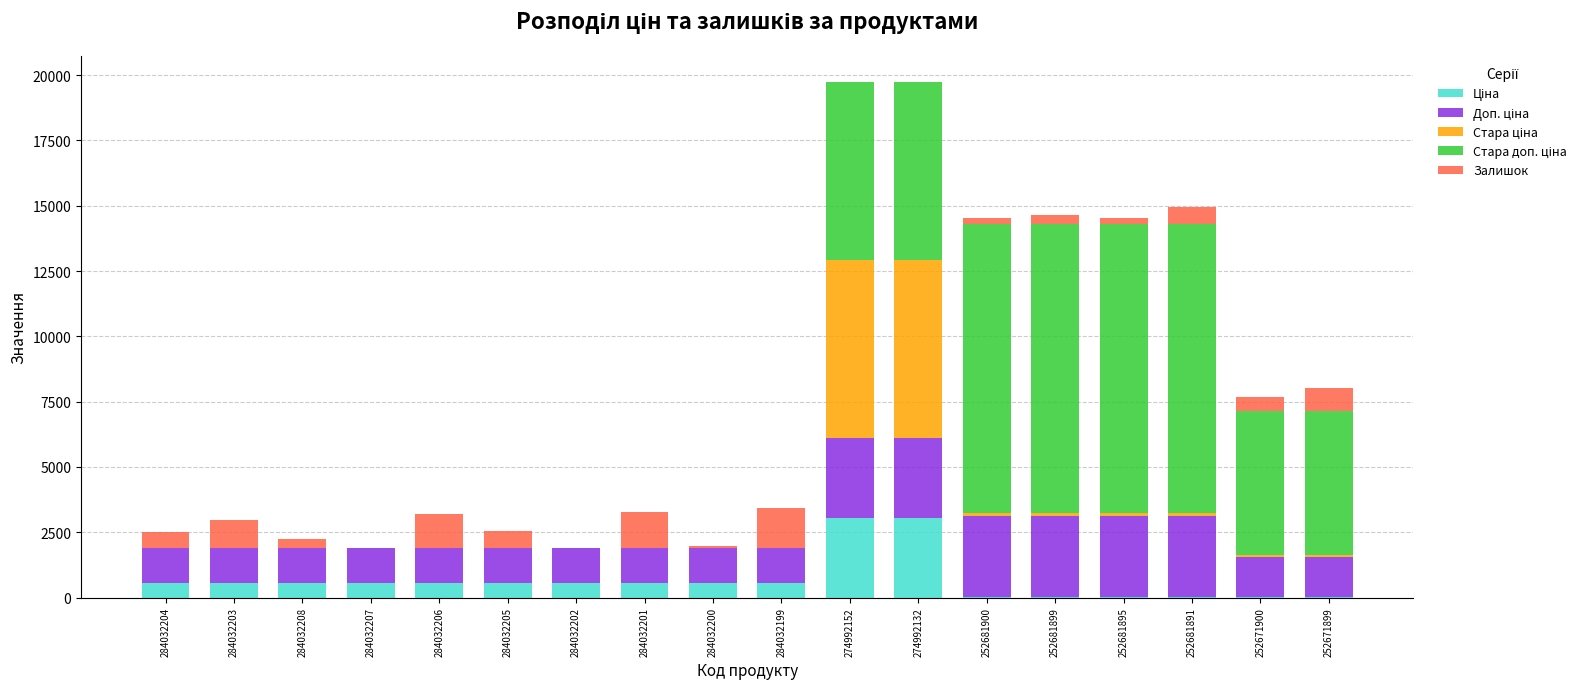

What is the total value across all series at 284032205?

2560.2